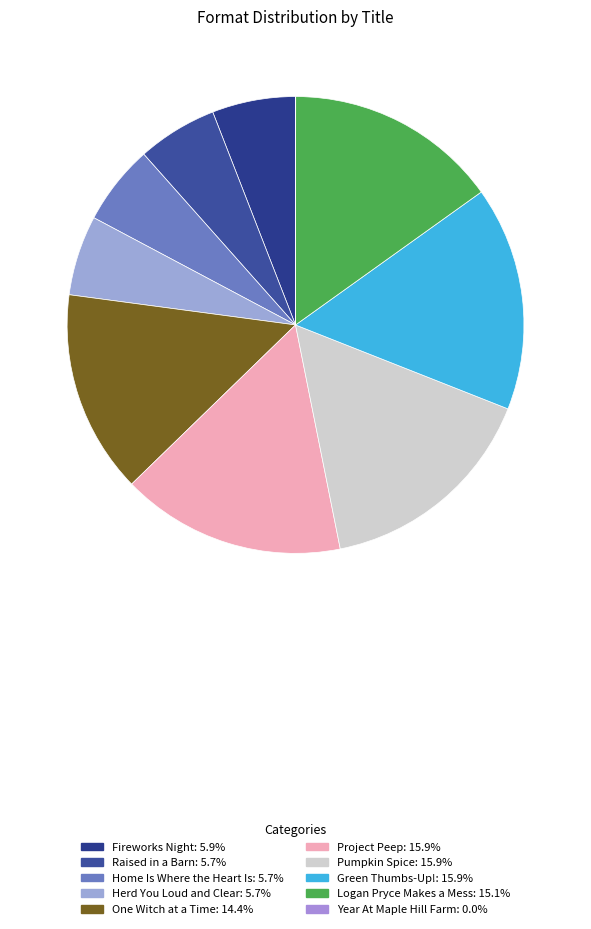

To the nearest percent, what is the combined percentage of Raised in a Barn and Project Peep?

22%